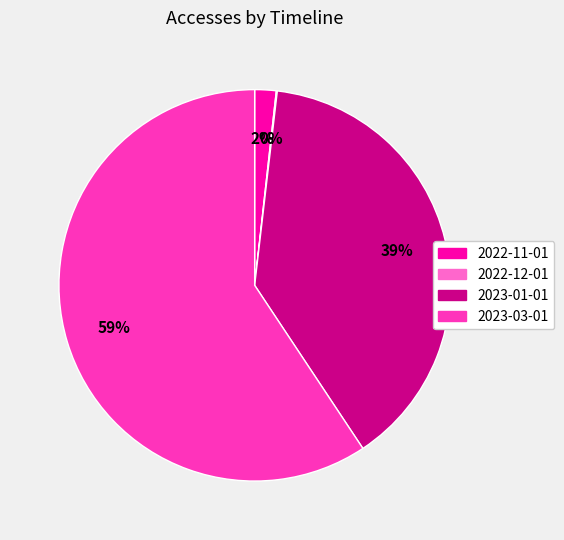

Combined, do 2023-01-01 and 2023-03-01 account for over 50%?

Yes